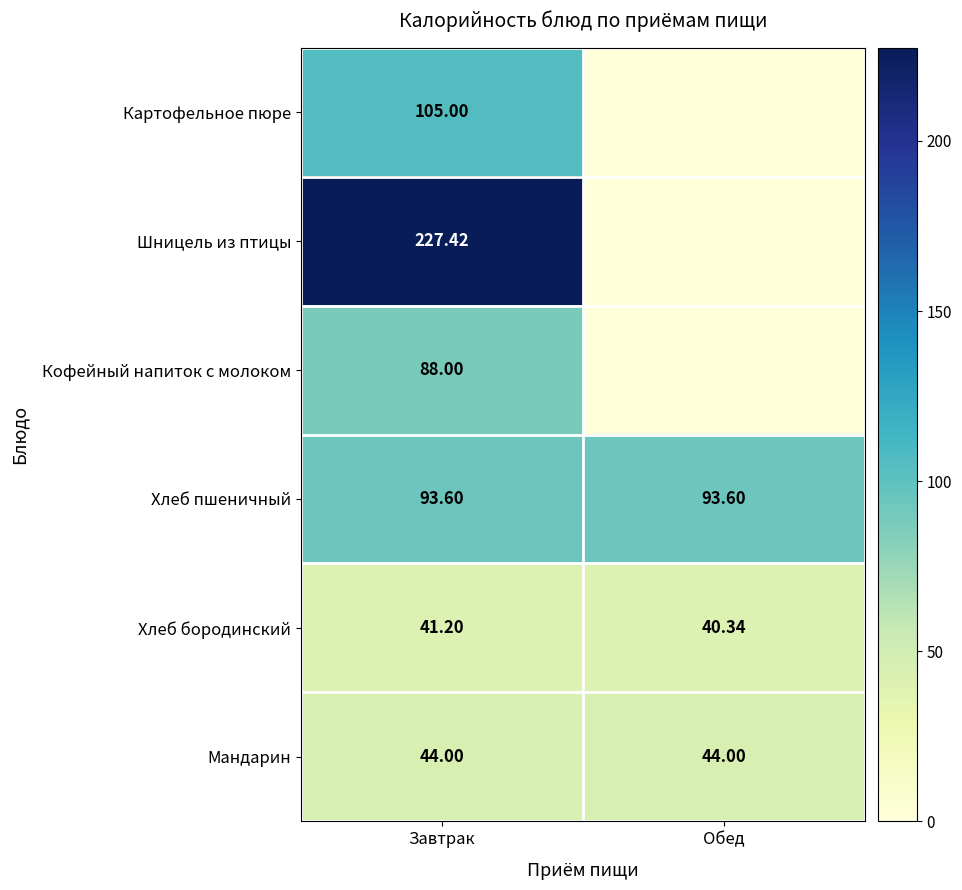

Rank the categories by Хлеб бородинский value from highest to lowest.

Завтрак, Обед